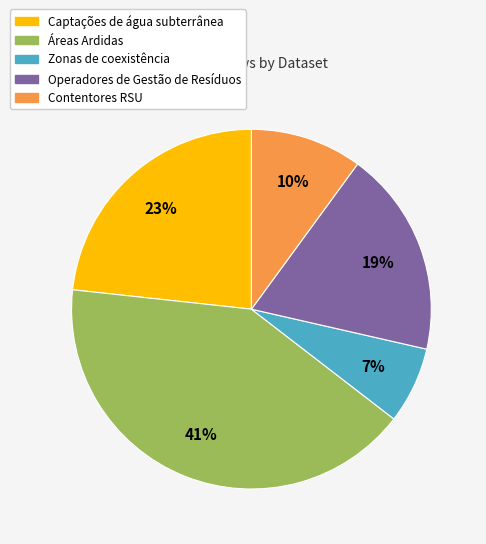

Does any single category account for the majority?

No